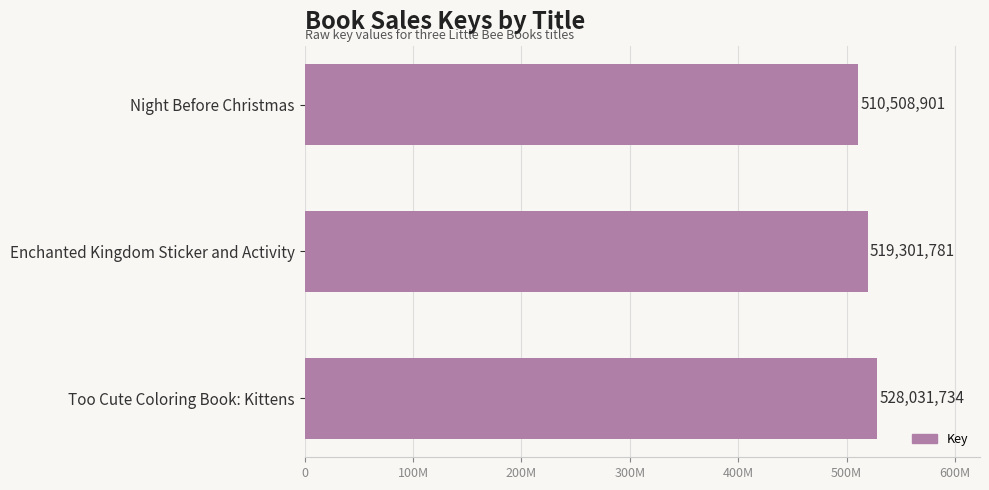

How many bars are there in total?

3